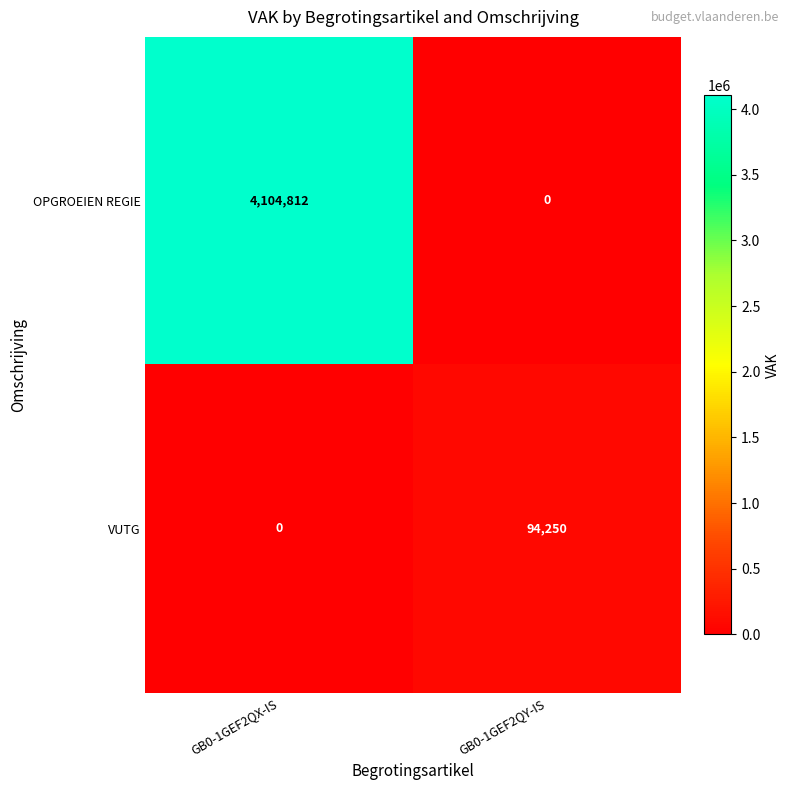

At how many categories does at least one series exceed 16363?

2